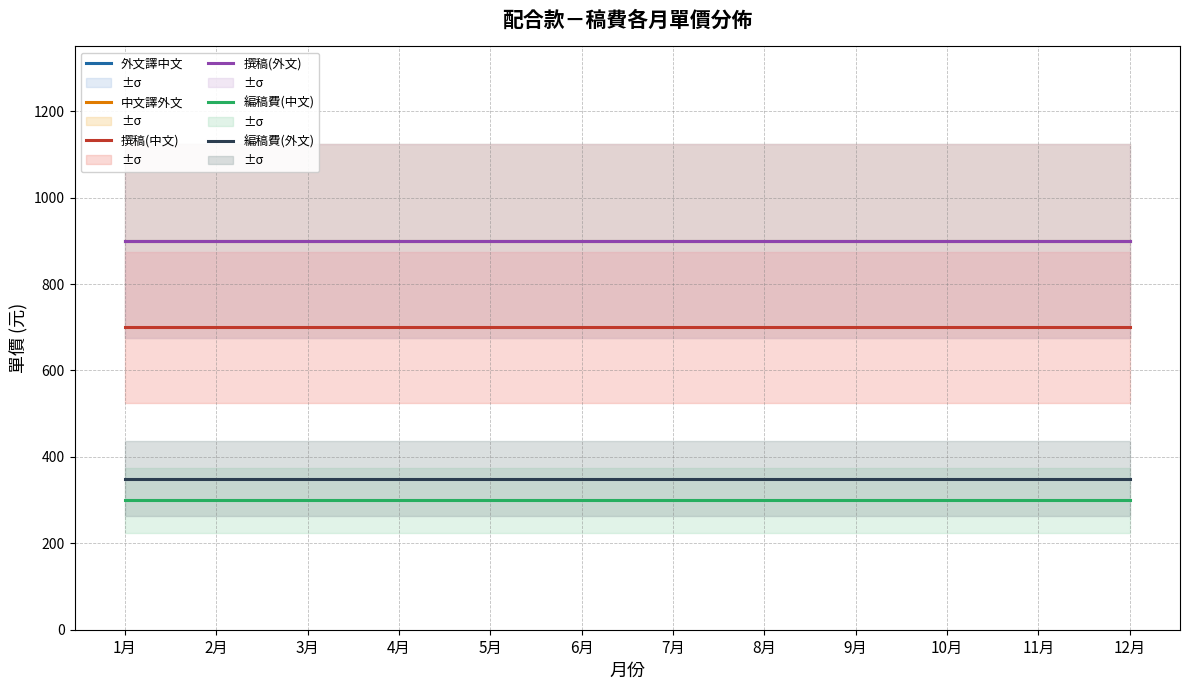

True or false: 撰稿(外文) has more than 2 points higher than both neighbors.

False